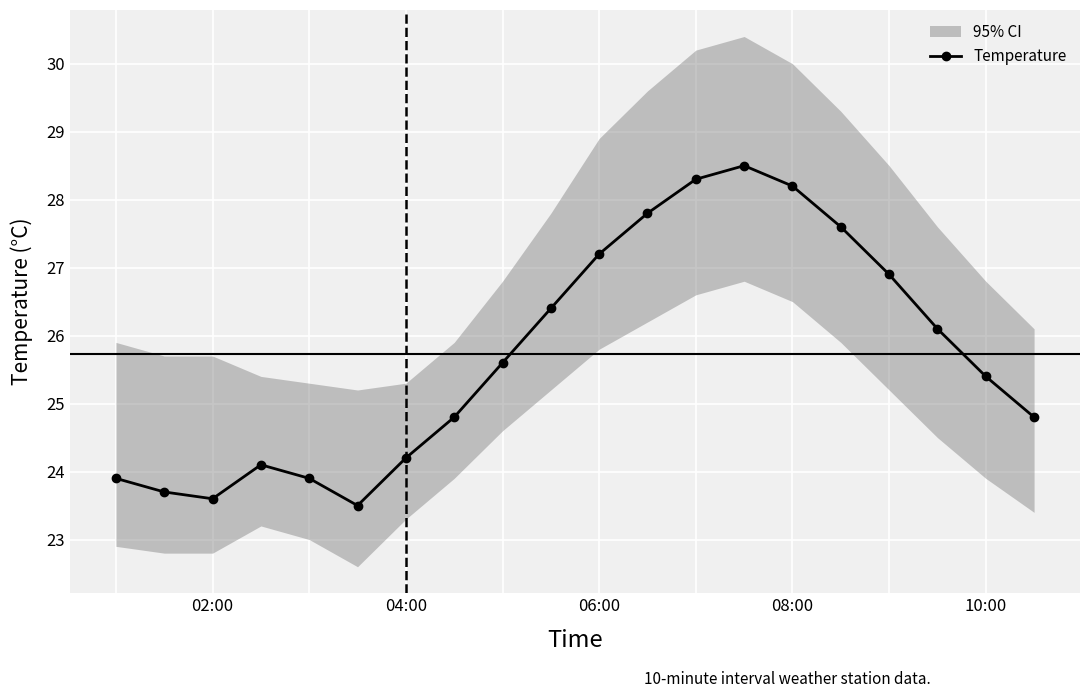

Reading left to right, transcribe all the data shown in this chart.

23.9	23.7	23.6	24.1	23.9	23.5	24.2	24.8	25.6	26.4	27.2	27.8	28.3	28.5	28.2	27.6	26.9	26.1	25.4	24.8